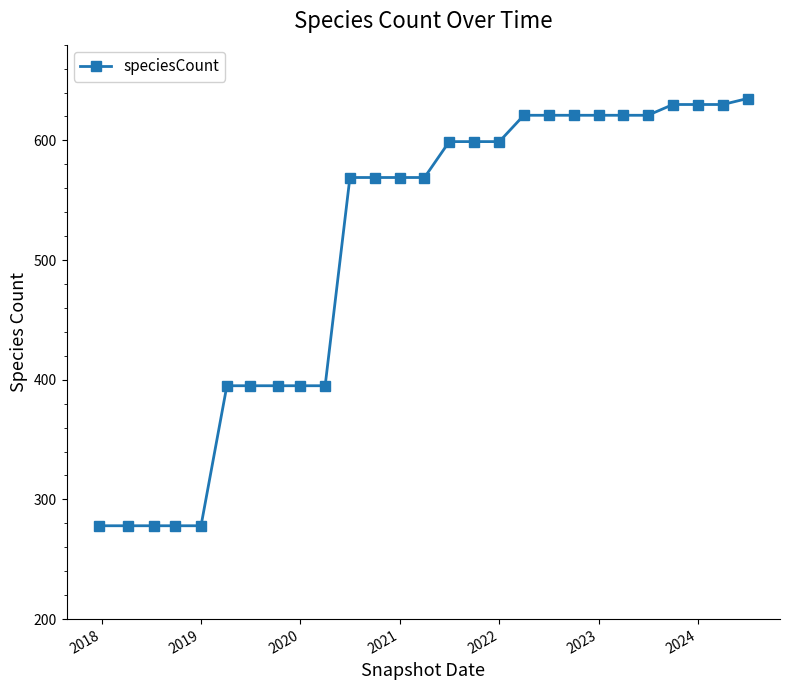

What is the value of the 5th point from the left?

278